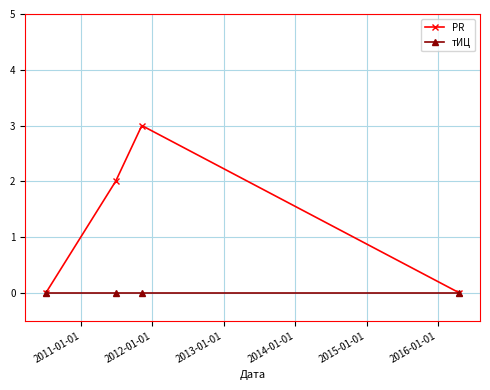

How many distinct data groups are displayed?

2